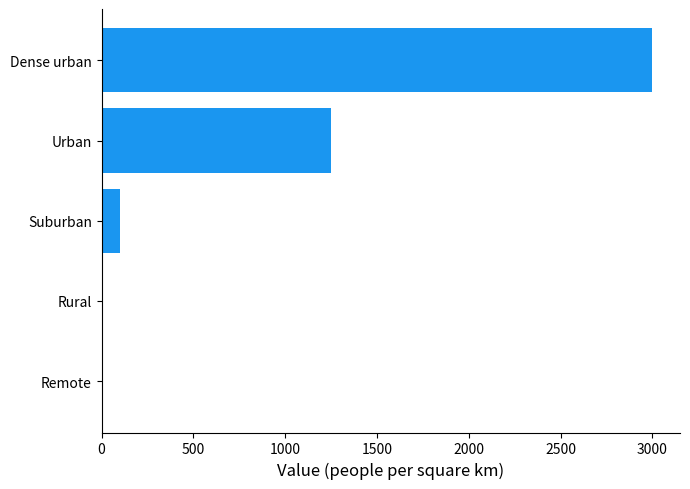

What is the change in value from Suburban to Urban?

+1150.0